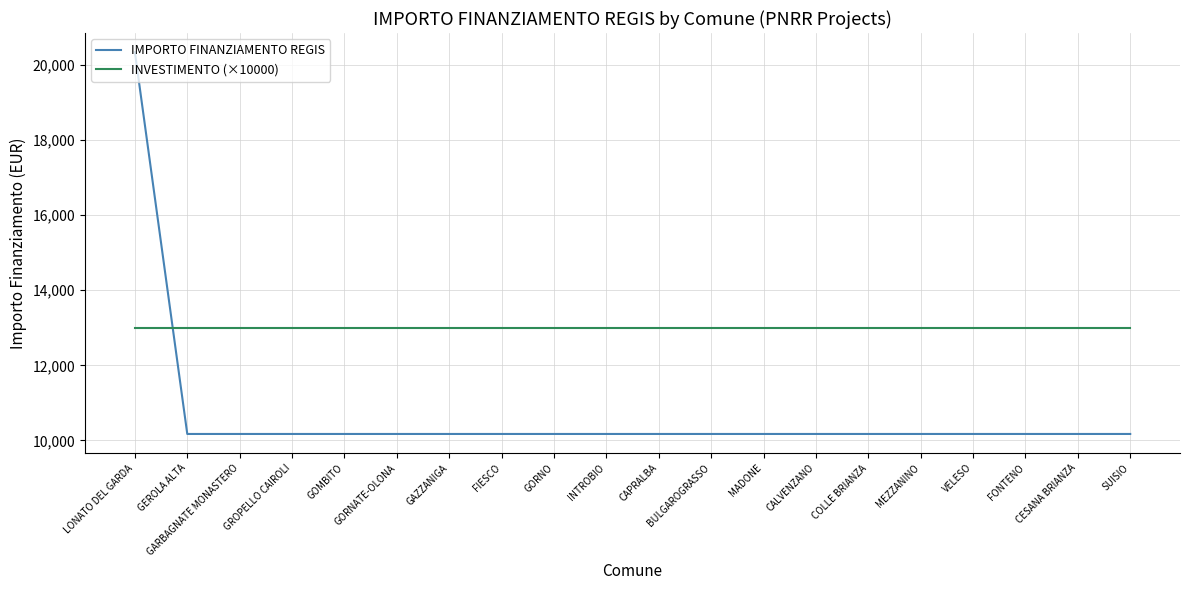

Which series has the widest spread of values?

IMPORTO FINANZIAMENTO REGIS